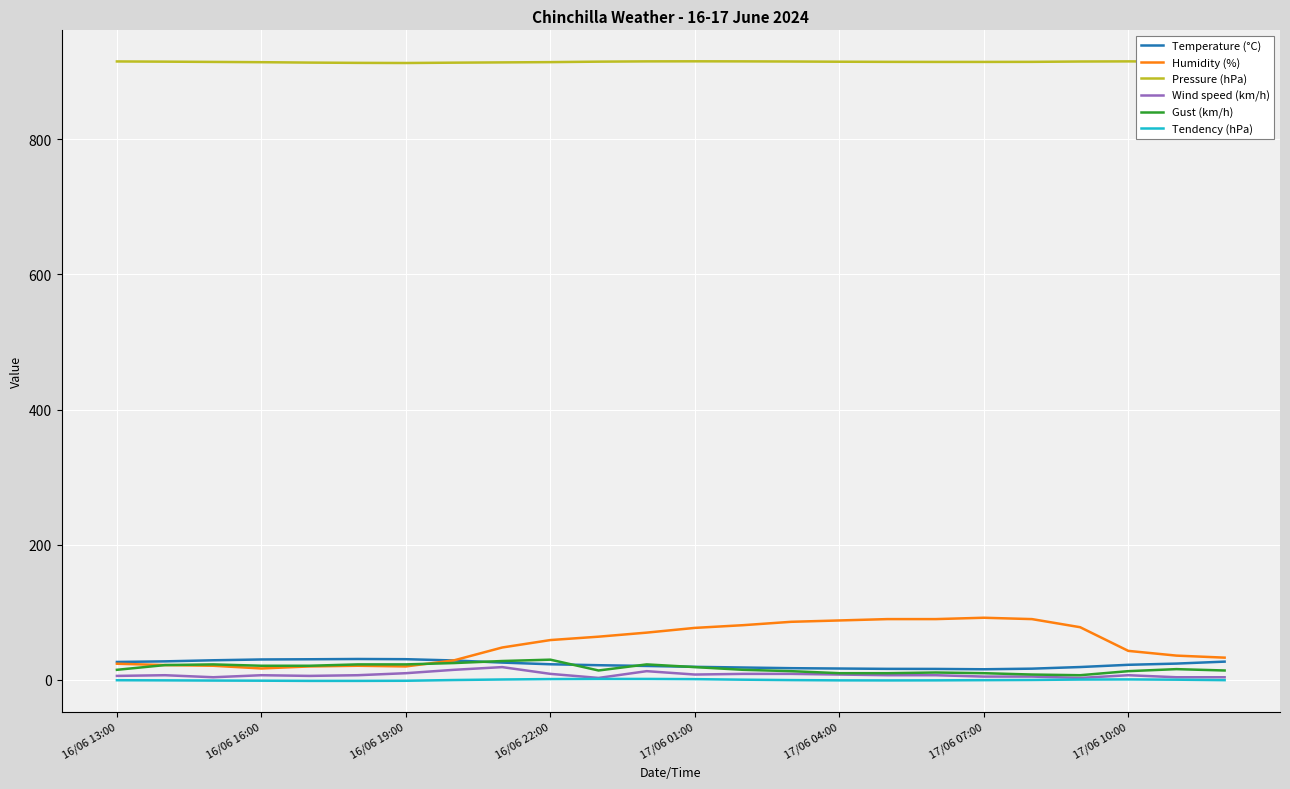

What is the minimum value for Pressure (hPa)?

912.5